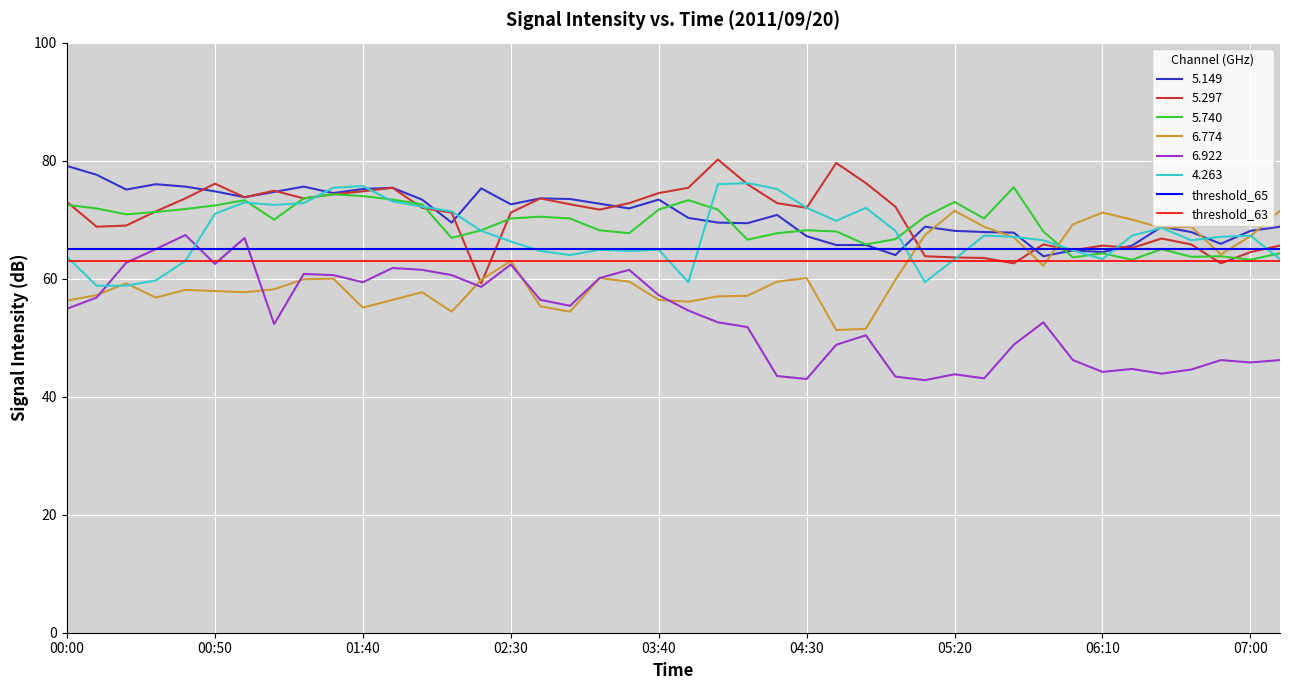

What is the highest value of the threshold_65 series?

65